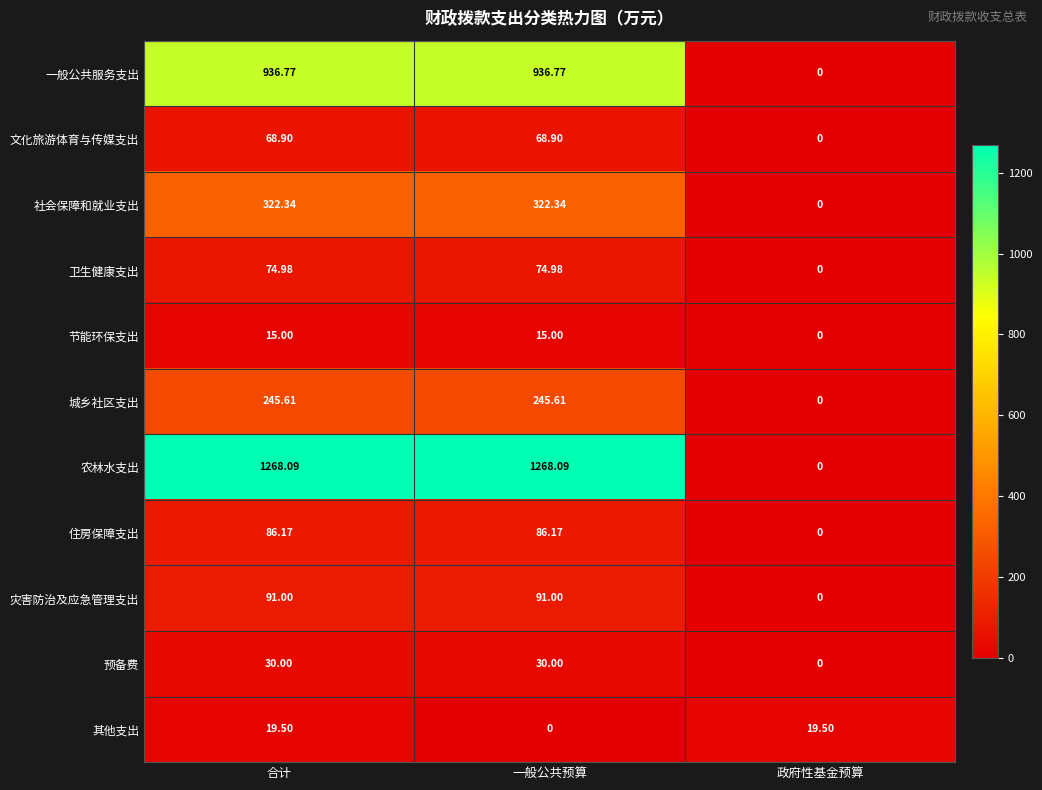

Which series has the widest spread of values?

农林水支出